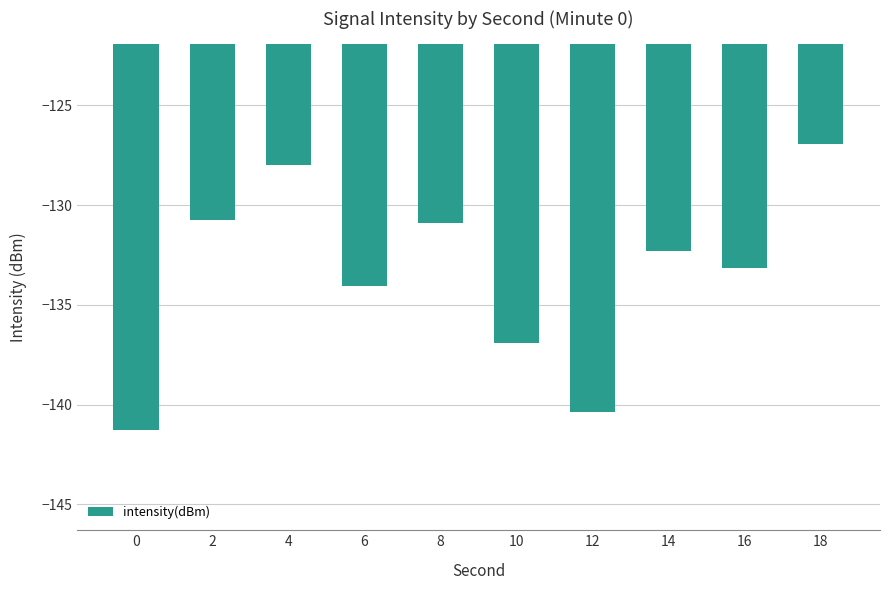

Does the chart contain any negative values?

Yes